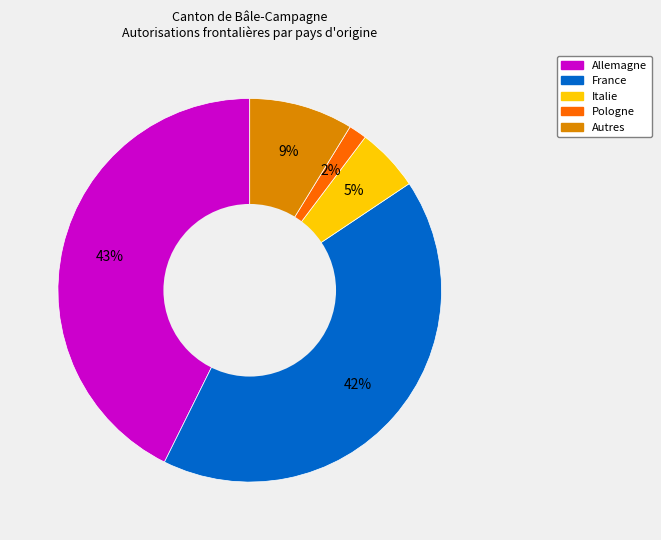

Is there a majority slice in this chart?

No